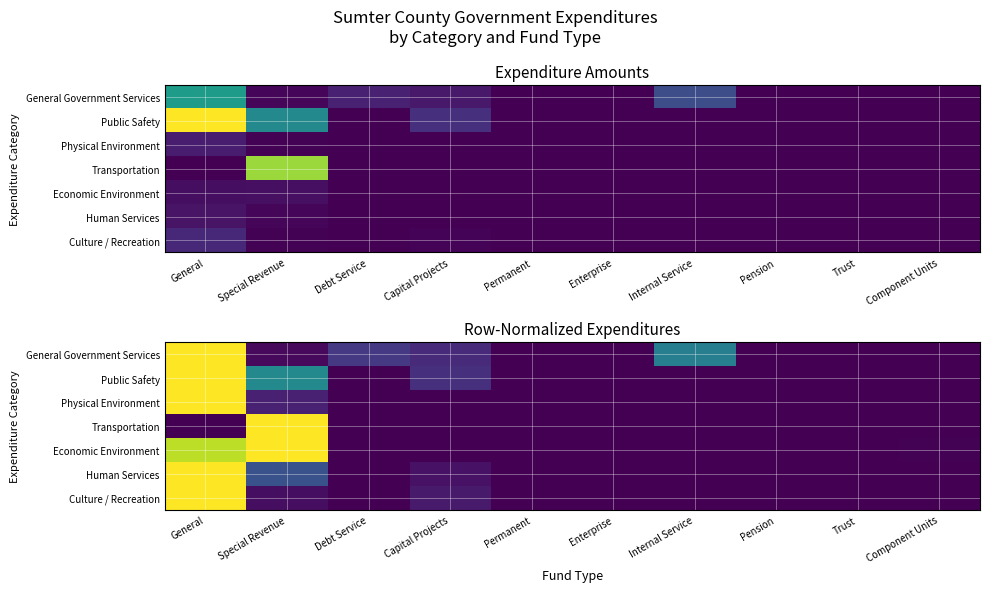

What is the greatest value displayed?

1.0